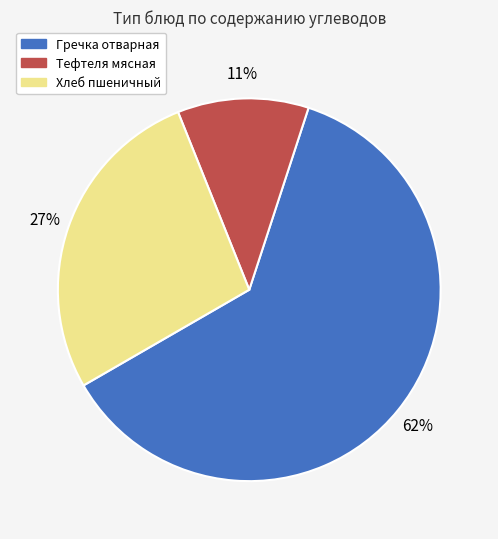

Rank the categories by value from lowest to highest.

Тефтеля мясная, Хлеб пшеничный, Гречка отварная